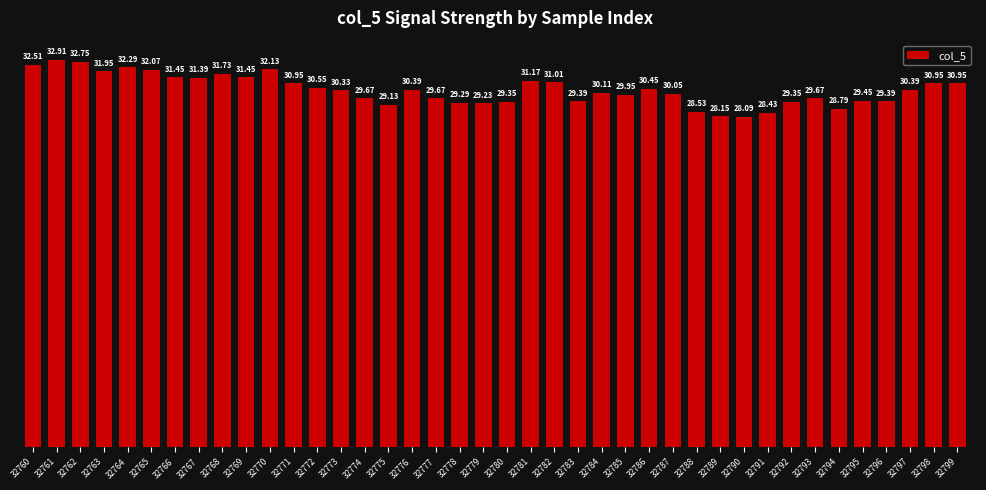

How many values exceed 30?

23